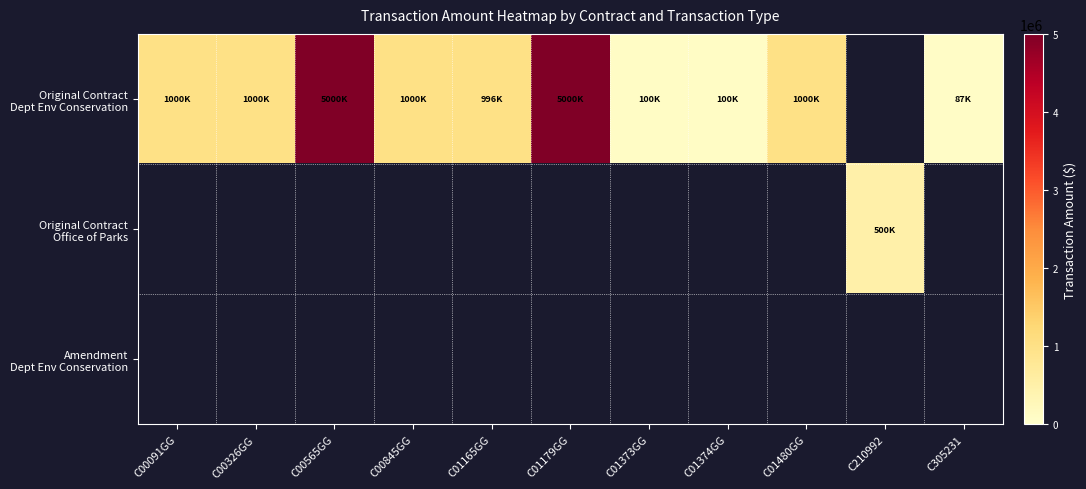

Rank the series at C00326GG from highest to lowest value.

Original Contract Dept Env Conservation, Original Contract Office of Parks, Amendment Dept Env Conservation